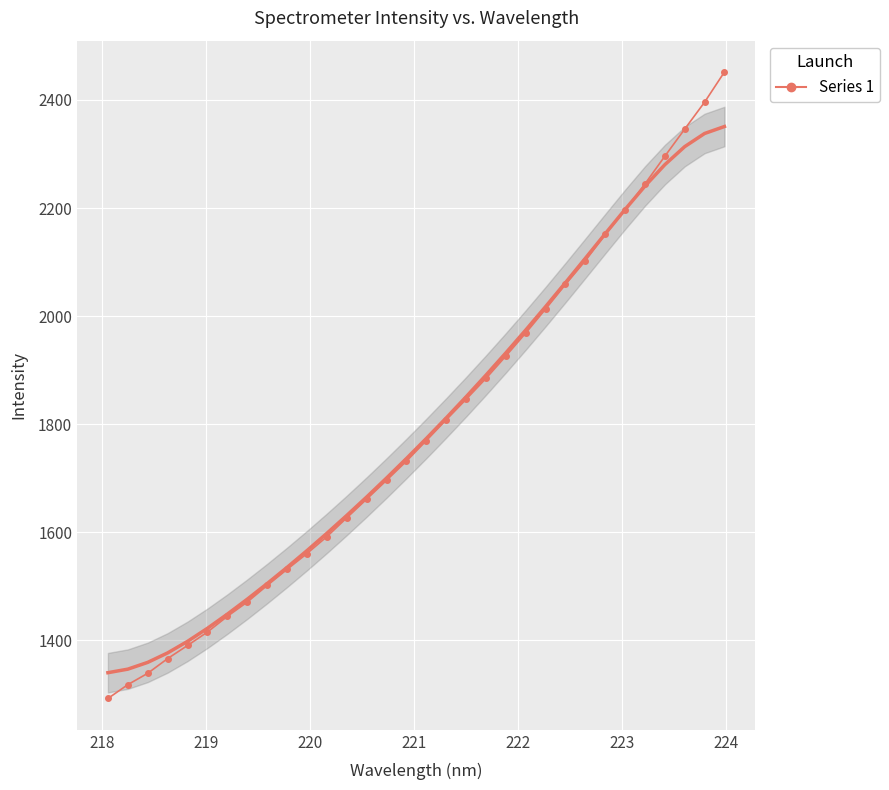

Count the number of categories in the chart.

32